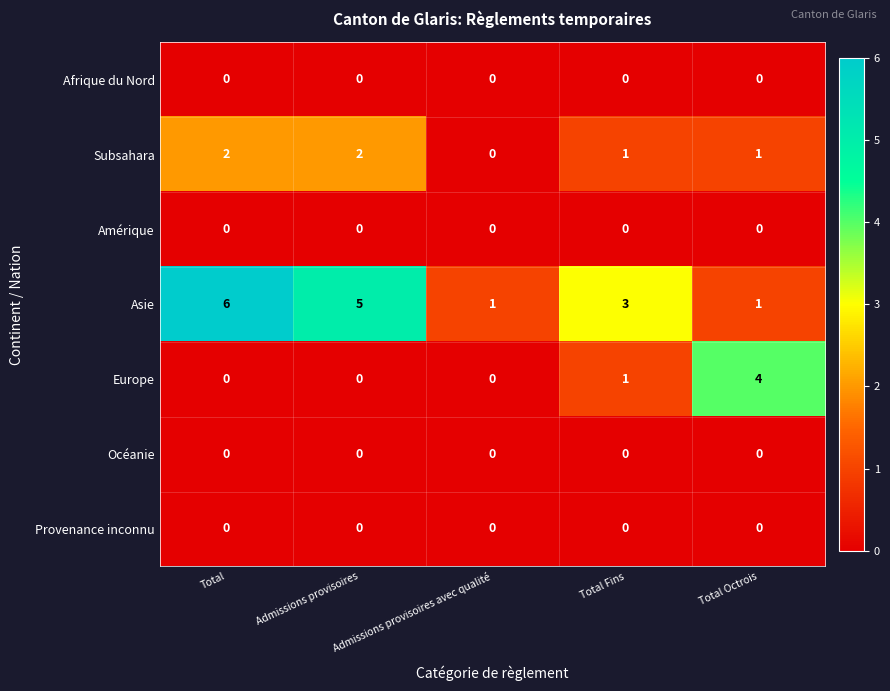

True or false: Subsahara has a value of 2 at Total.

True